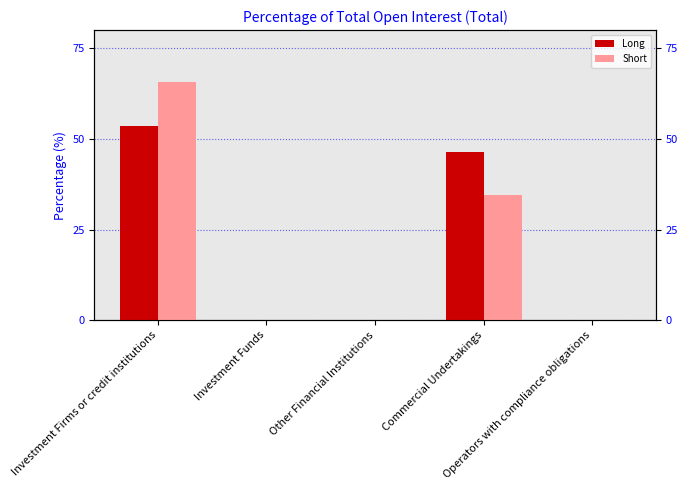

Reading right to left, what are all the values shown in this chart?

Long: Operators with compliance obligations=0.0	Commercial Undertakings=46.5	Other Financial Institutions=0.0	Investment Funds=0.0	Investment Firms or credit institutions=53.5
Short: Operators with compliance obligations=0.0	Commercial Undertakings=34.4	Other Financial Institutions=0.0	Investment Funds=0.0	Investment Firms or credit institutions=65.6